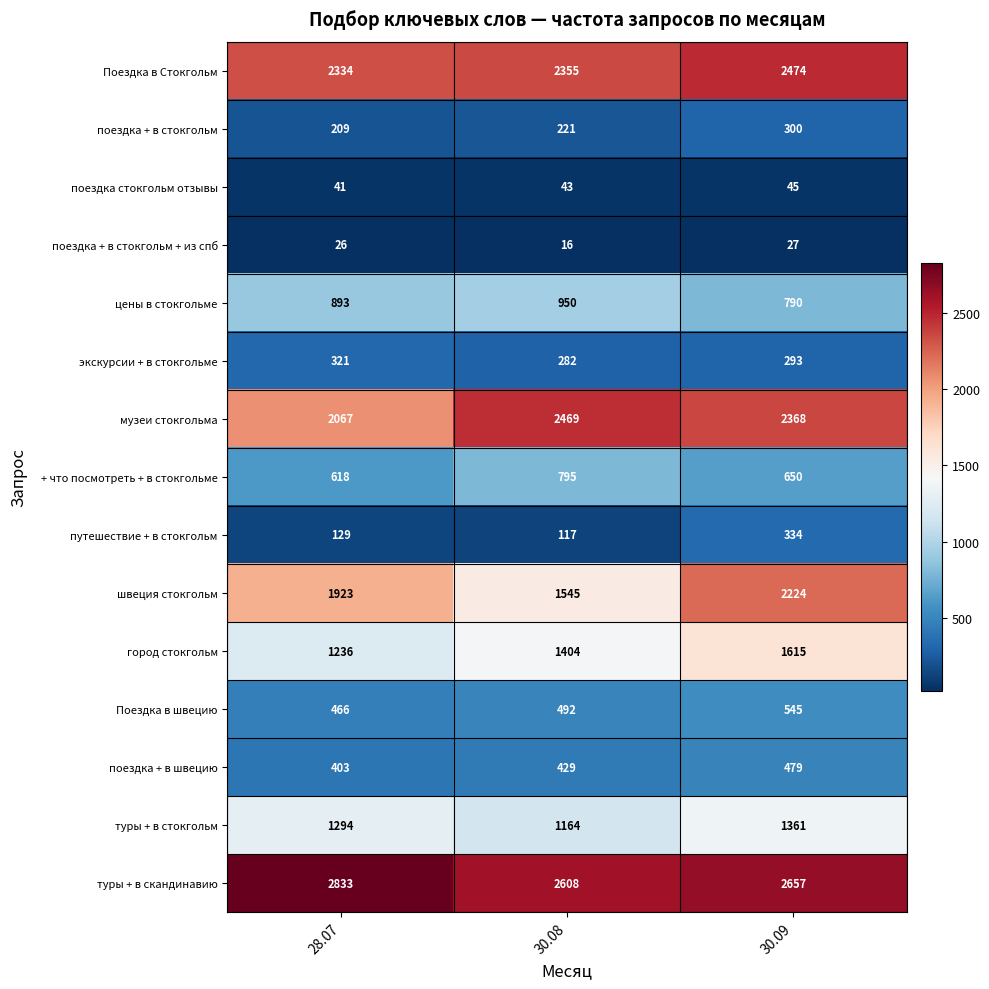

How many categories are shown in the chart?

3